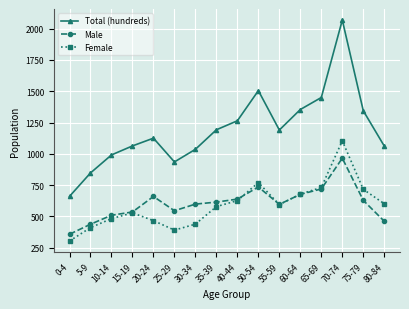

What is the maximum value for Female?

1104